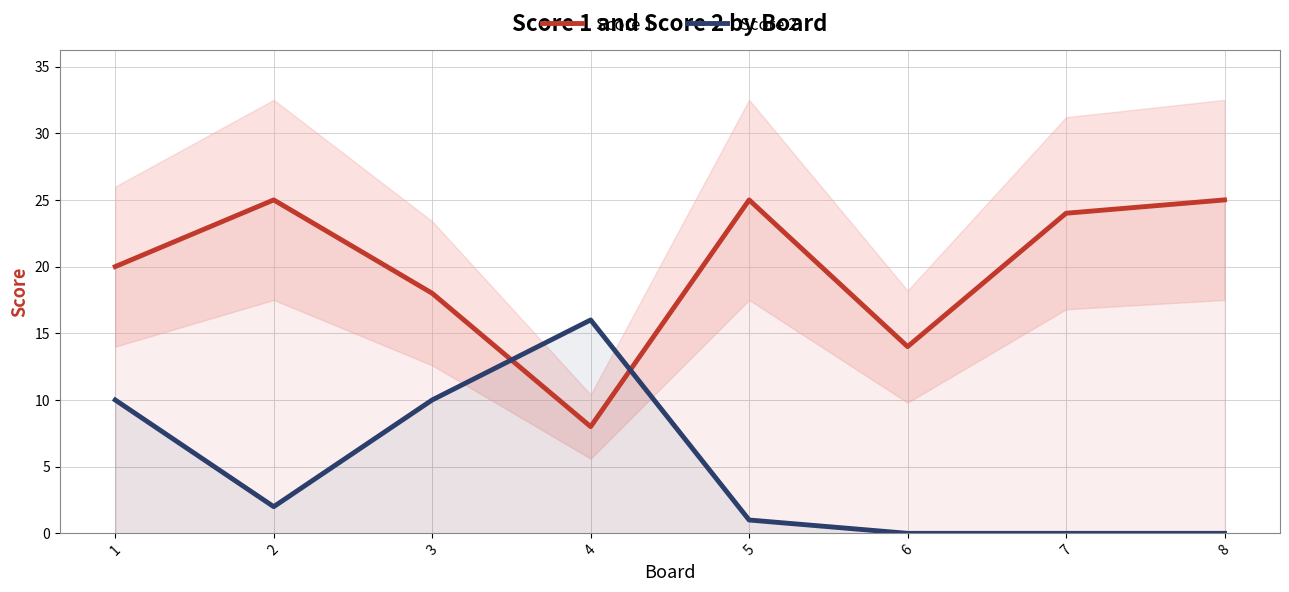

The Score 2 series shows 0 at 8. True or false?

True